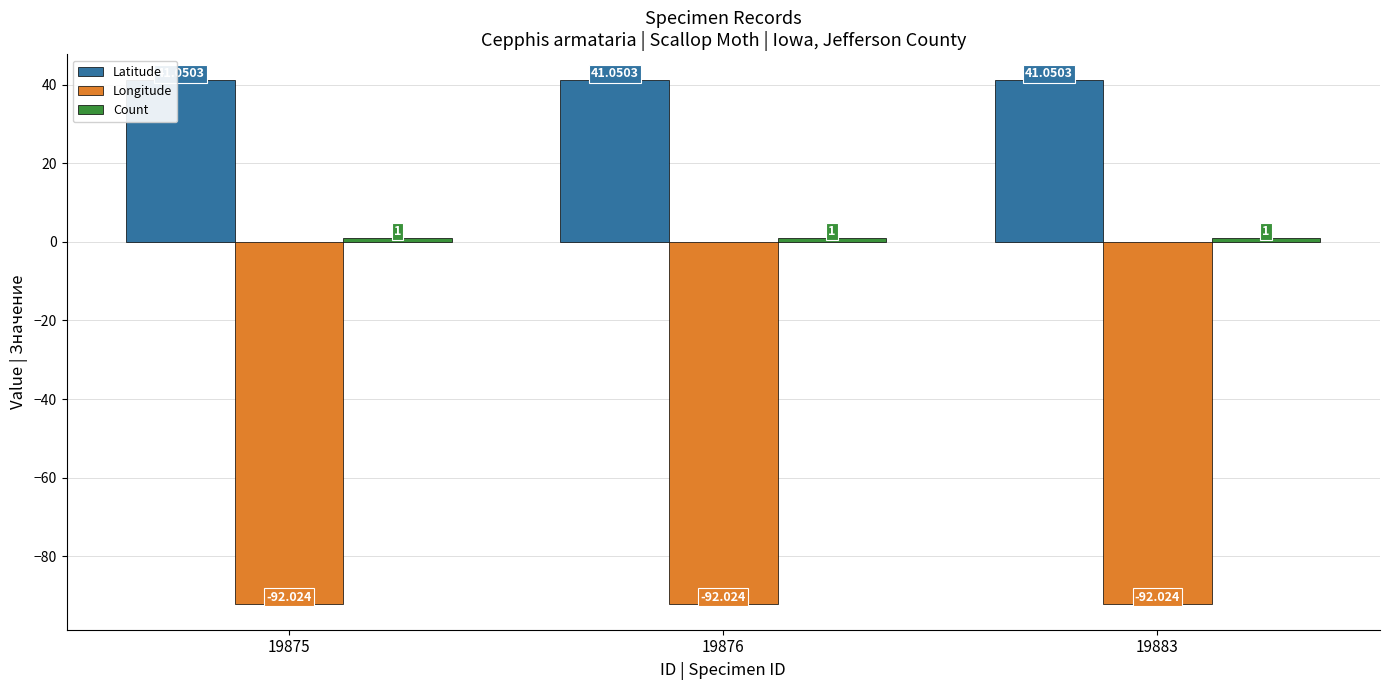

Which series has the largest total across all categories?

Latitude